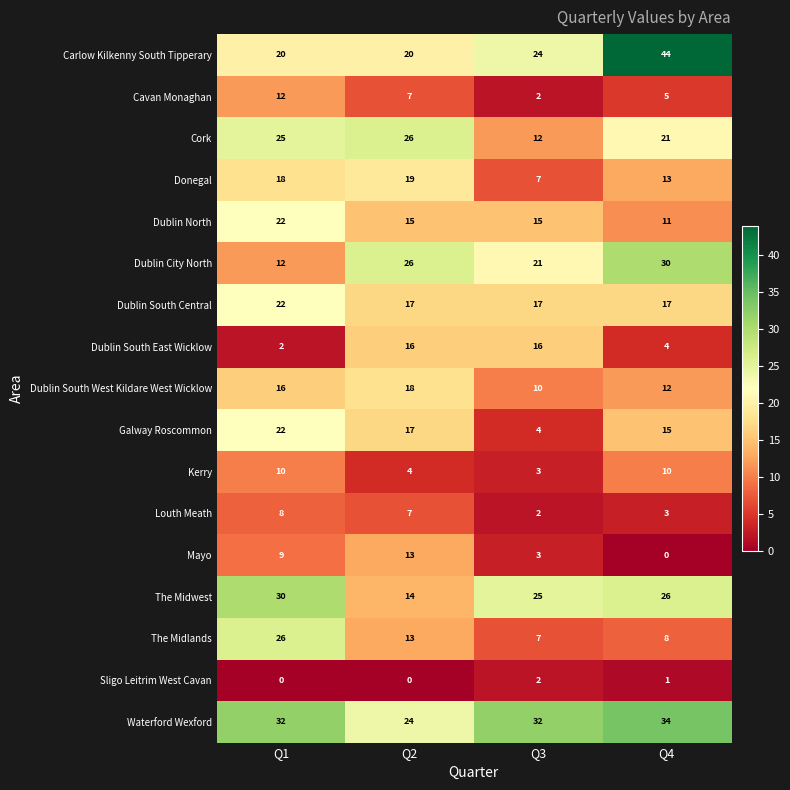

The Cork series shows 32 at Q4. True or false?

False